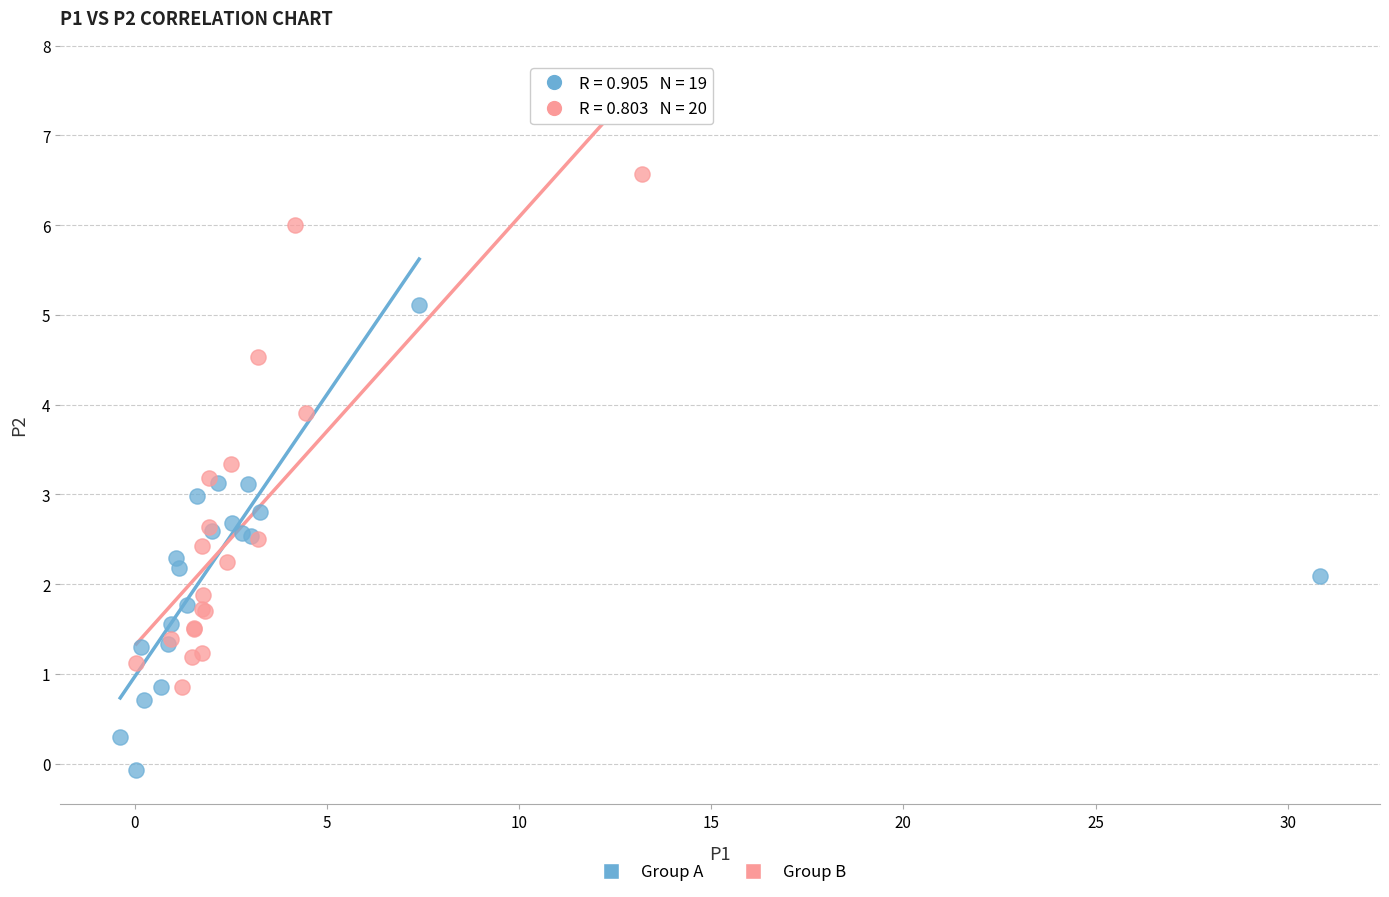

Which series reaches the minimum Y coordinate?

Group A